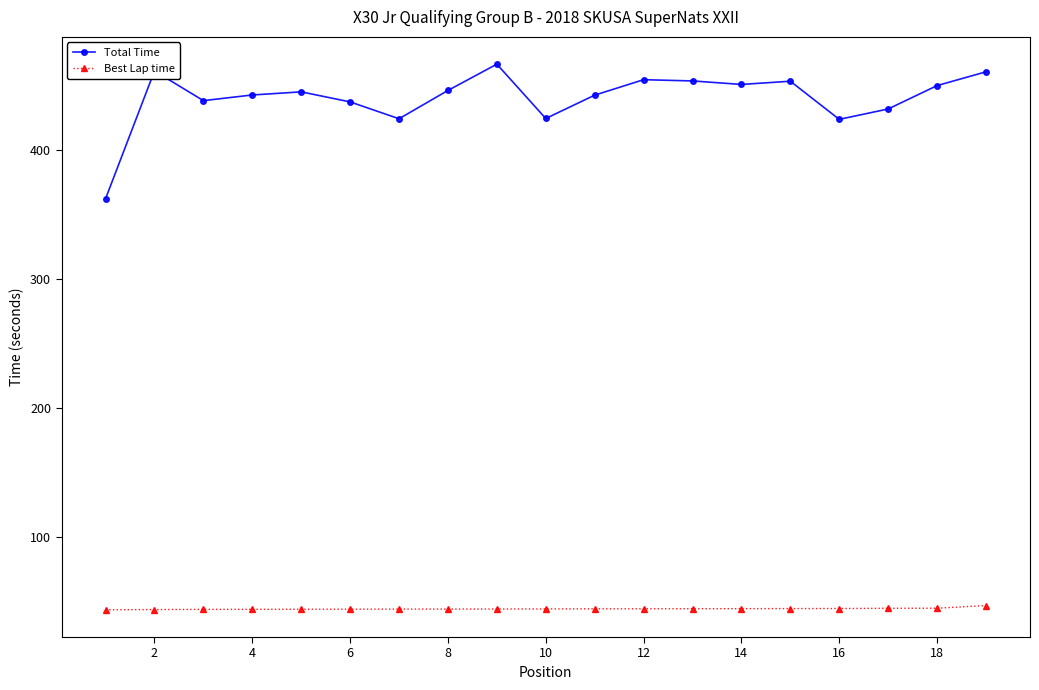

True or false: Best Lap time and Total Time intersect in this chart.

False